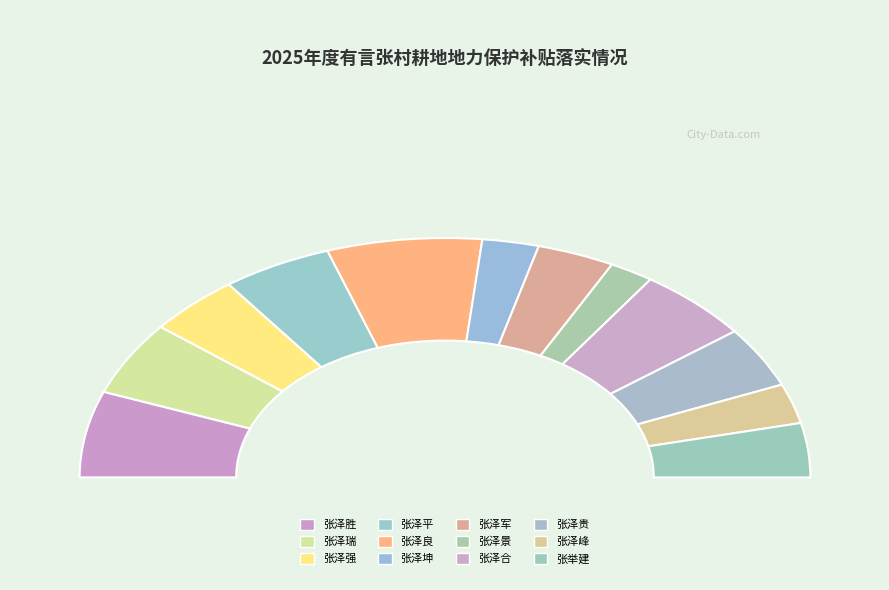

Do 张泽坤 and 张泽强 together represent more than half of the pie?

No